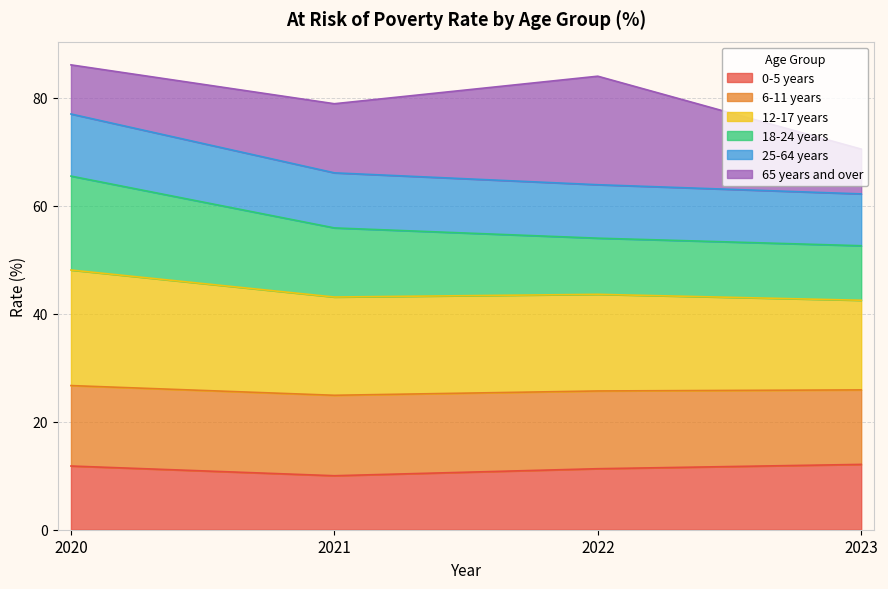

What is the value of the 18-24 years point at the 4th from the left?

52.6